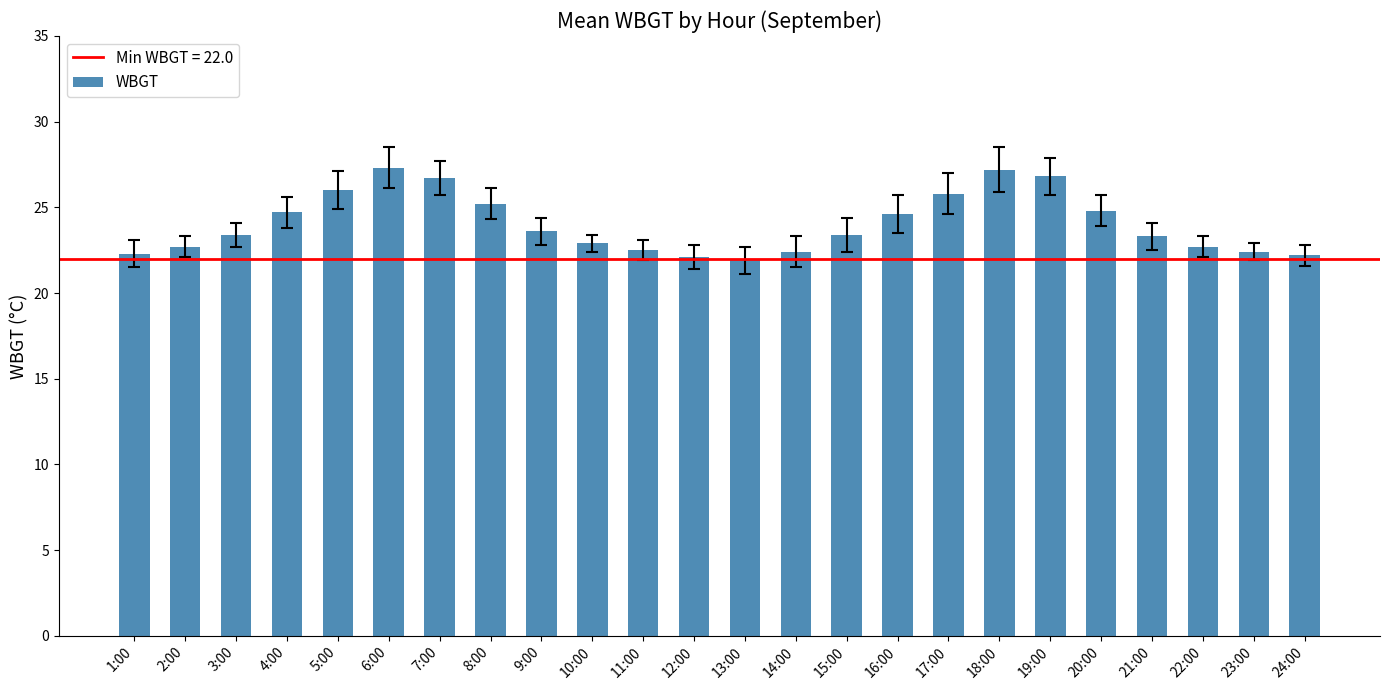

What is the greatest value displayed?

27.3